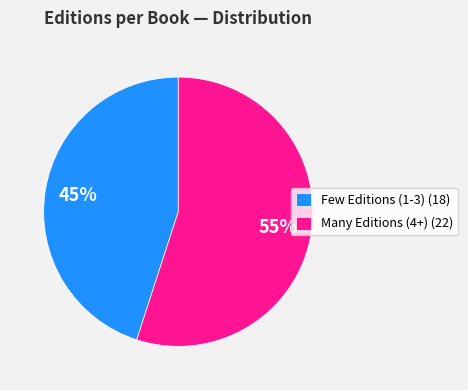

How many slices are in this pie chart?

2